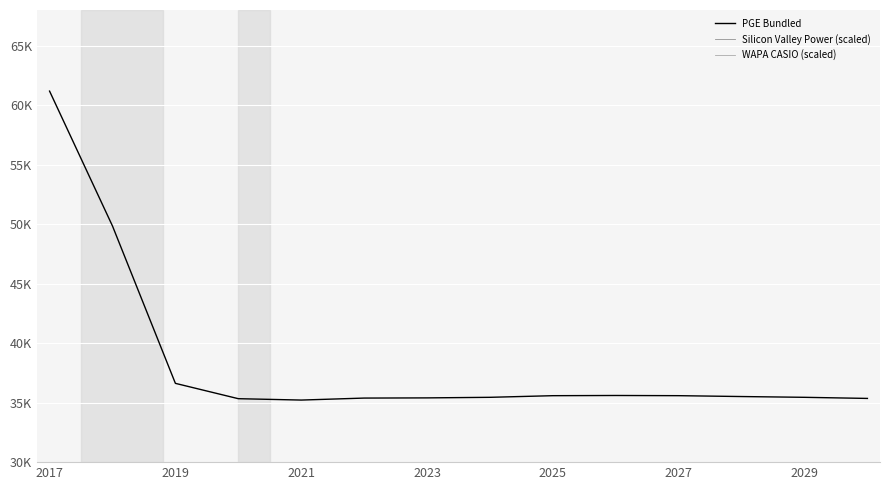

Count the number of categories in the chart.

14